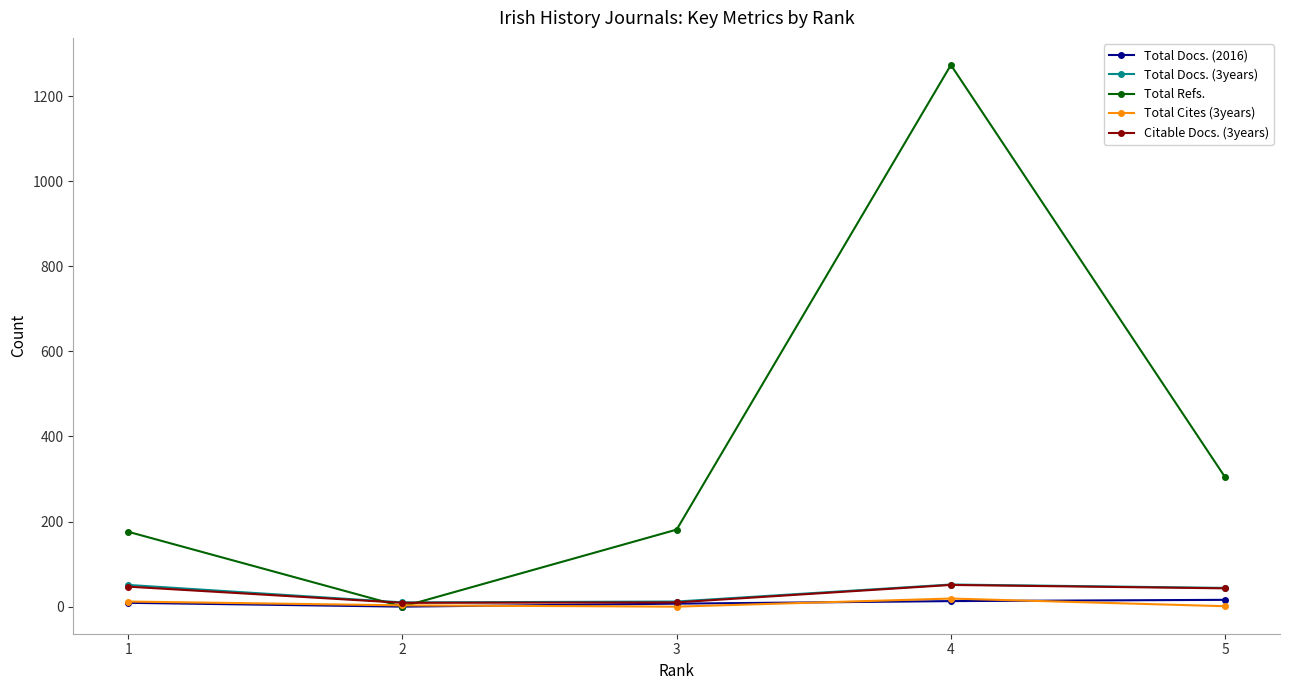

How many values in the Total Docs. (3years) series are below 44?

2